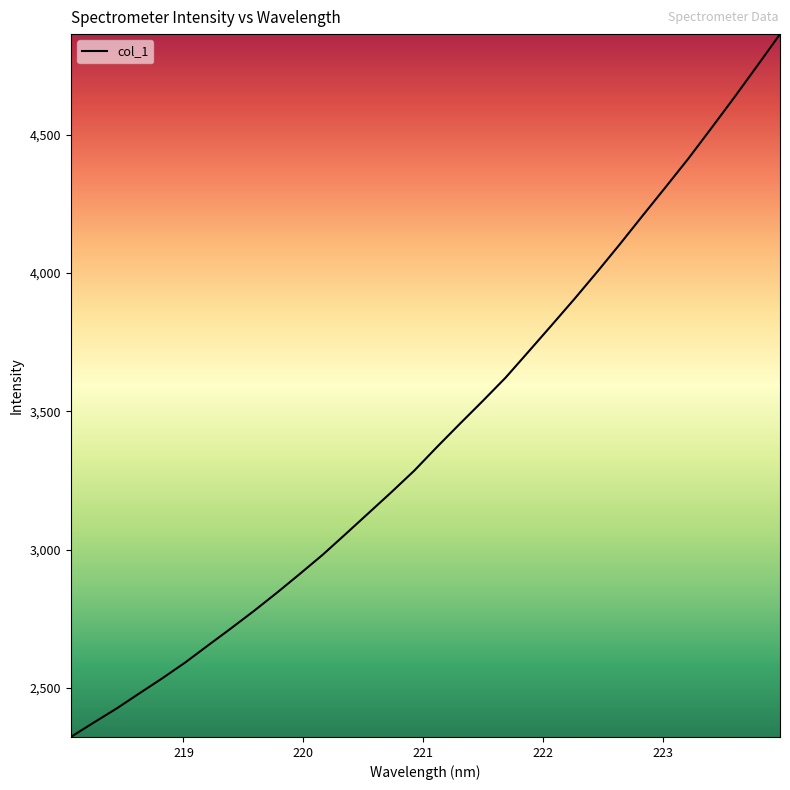

List the labels in order of value, smallest first.

218.0596, 218.2508, 218.442, 218.6332, 218.8244, 219.0156, 219.2067, 219.3979, 219.589, 219.7801, 219.9712, 220.1623, 220.3533, 220.5444, 220.7354, 220.9264, 221.1174, 221.3083, 221.4993, 221.6902, 221.8812, 222.0721, 222.263, 222.4538, 222.6447, 222.8355, 223.0264, 223.2172, 223.408, 223.5987, 223.7895, 223.9802